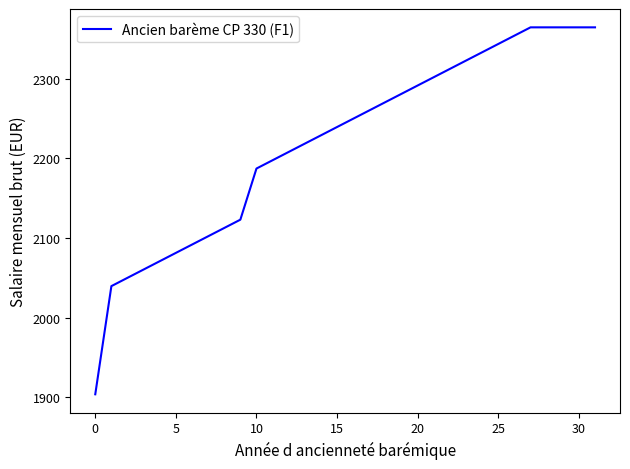

What is the greatest value displayed?

2364.6